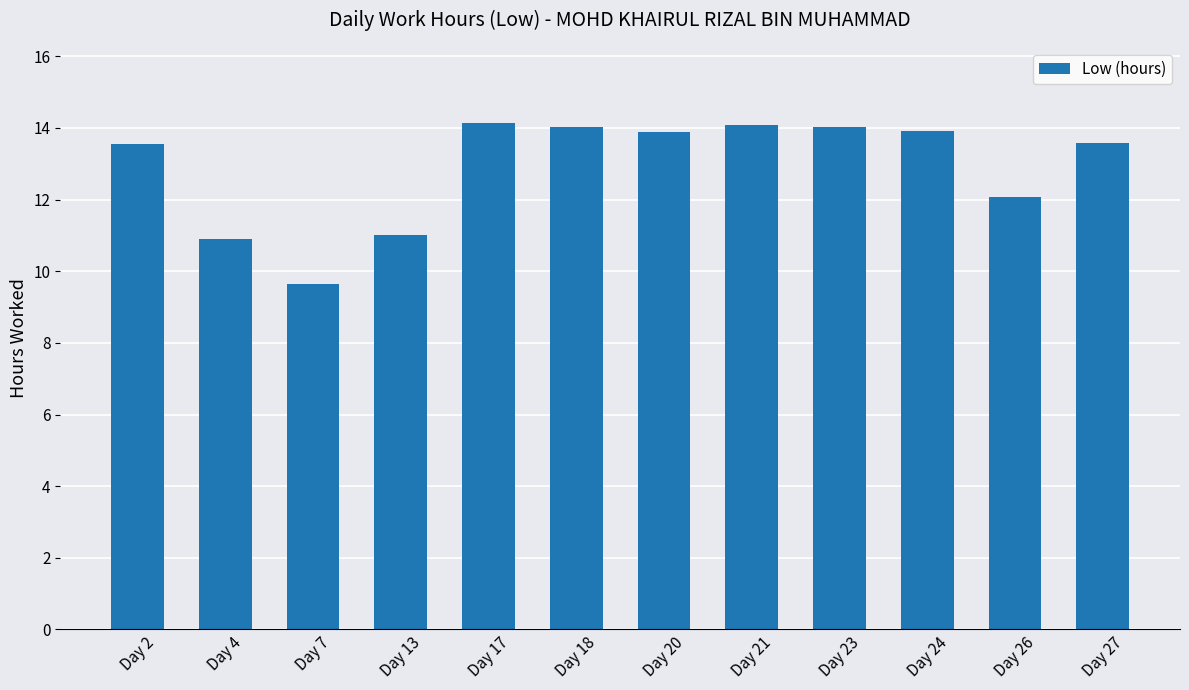

How many data points does each series have?

12